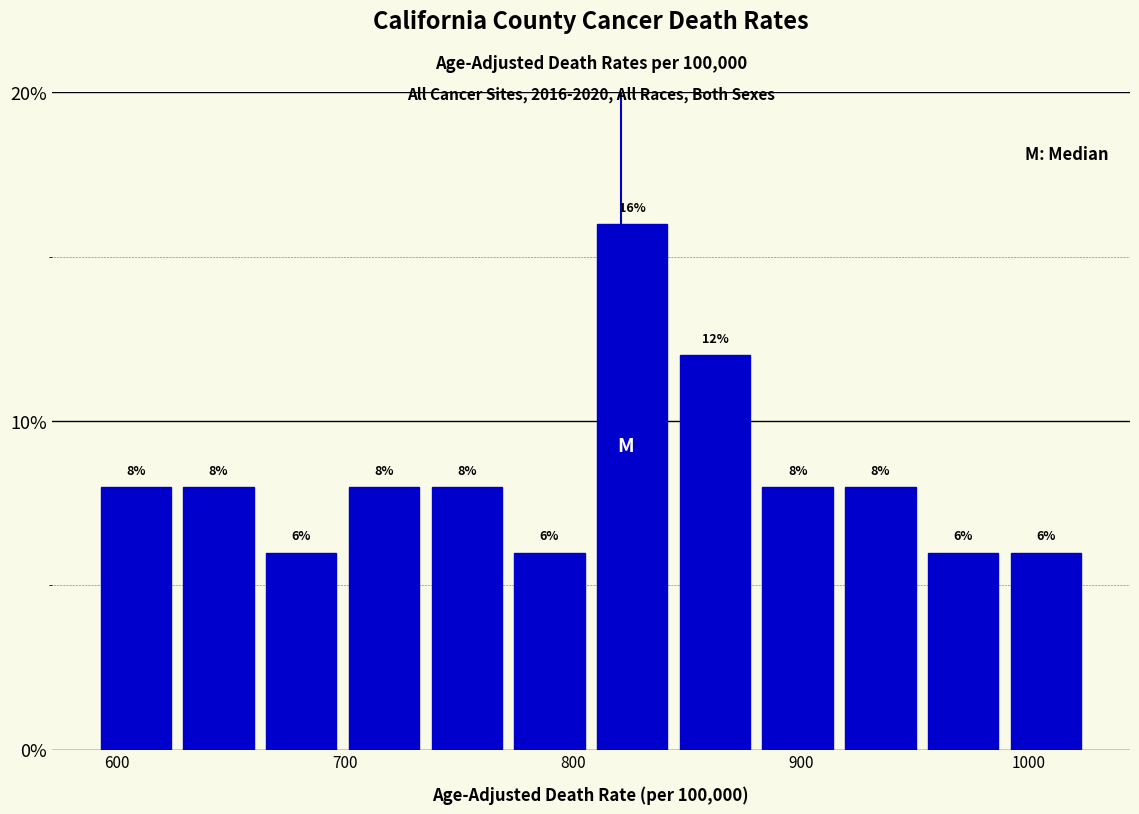

Read against the x-axis, roughly where is the centre of the tallest bar?

830